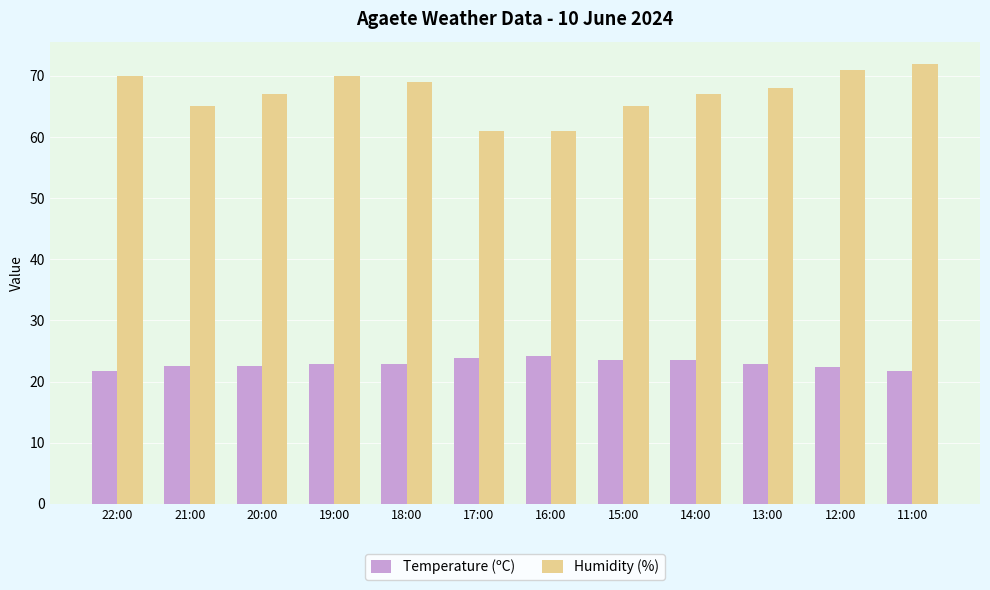

List the series in order of their overall mean, lowest first.

Temperature (ºC), Humidity (%)